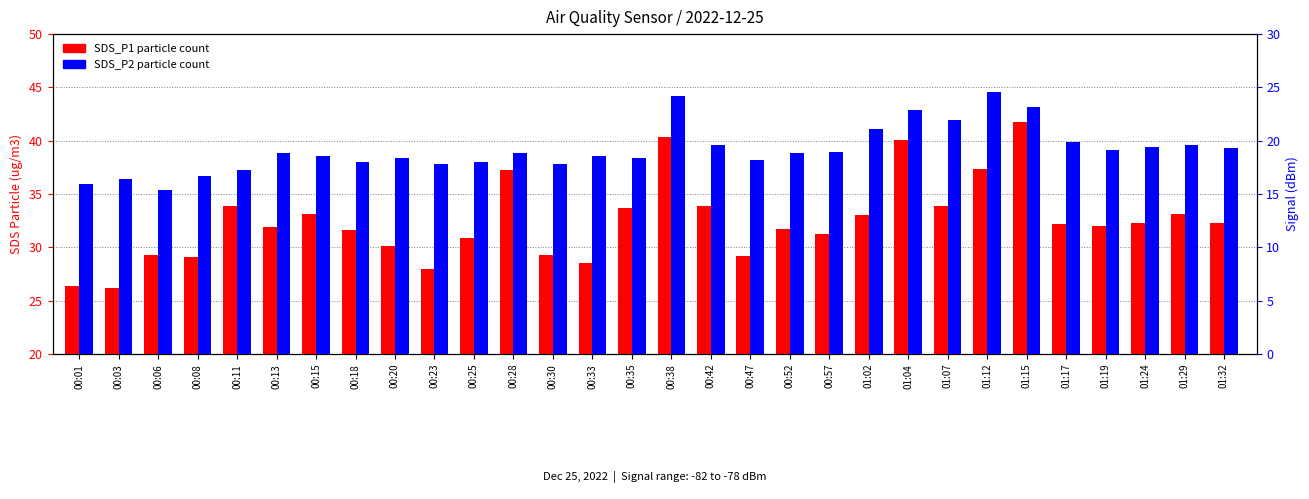

What is the maximum value shown in the chart?

41.8